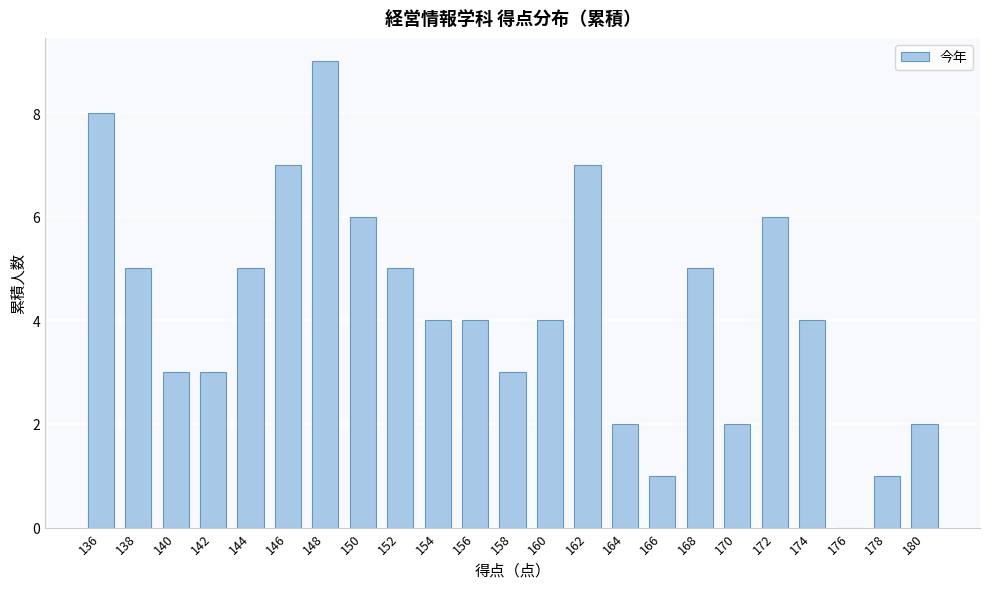

Reading left to right, transcribe all the data shown in this chart.

136=8	138=5	140=3	142=3	144=5	146=7	148=9	150=6	152=5	154=4	156=4	158=3	160=4	162=7	164=2	166=1	168=5	170=2	172=6	174=4	176=0	178=1	180=2